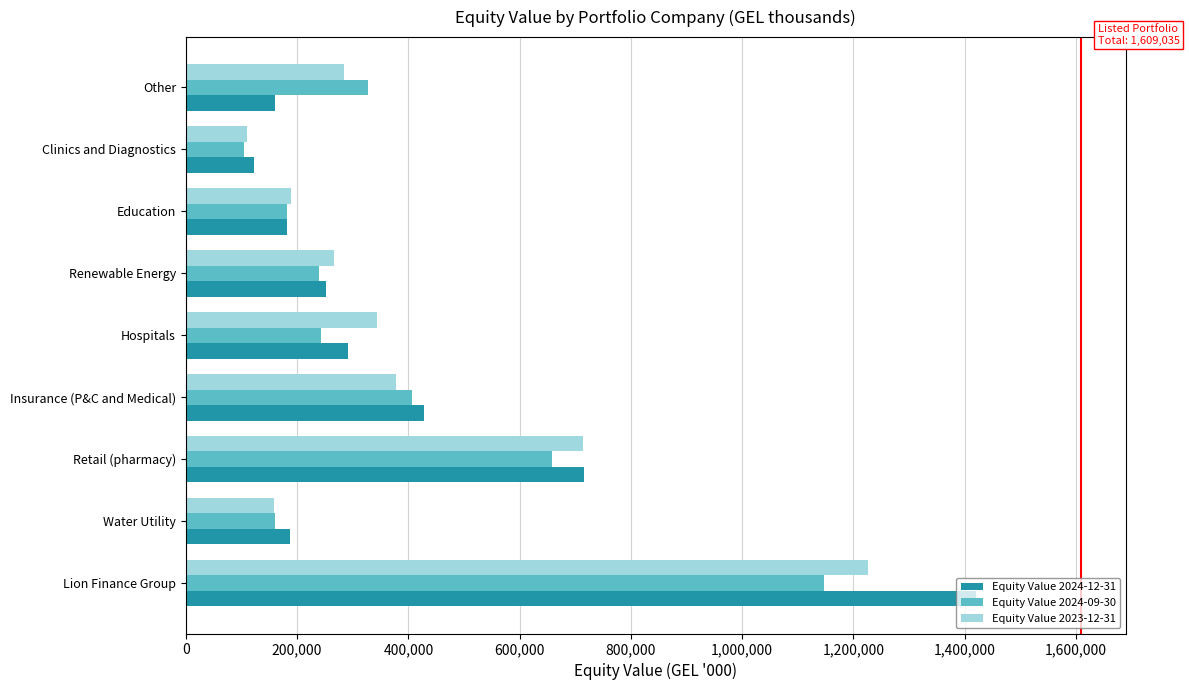

Rank the series by their maximum value, from lowest to highest.

Equity Value 2024-09-30, Equity Value 2023-12-31, Equity Value 2024-12-31